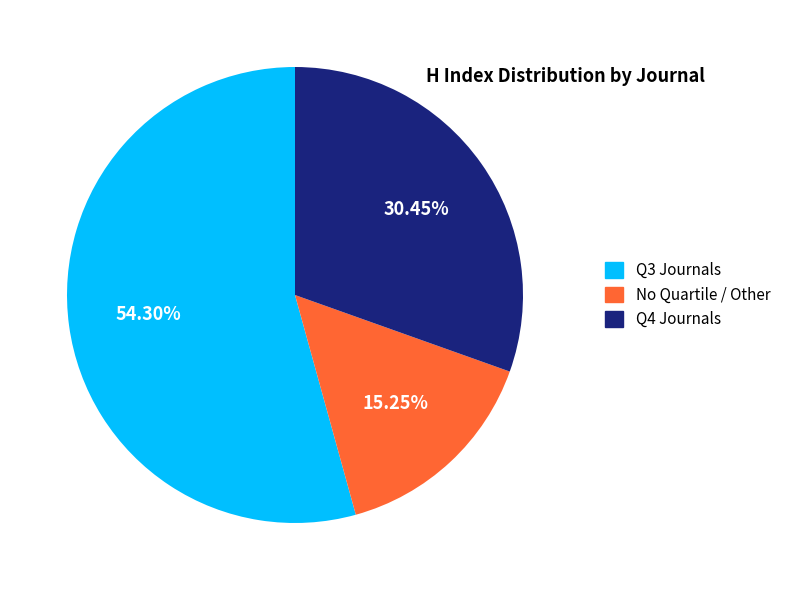

Does any single category account for the majority?

Yes